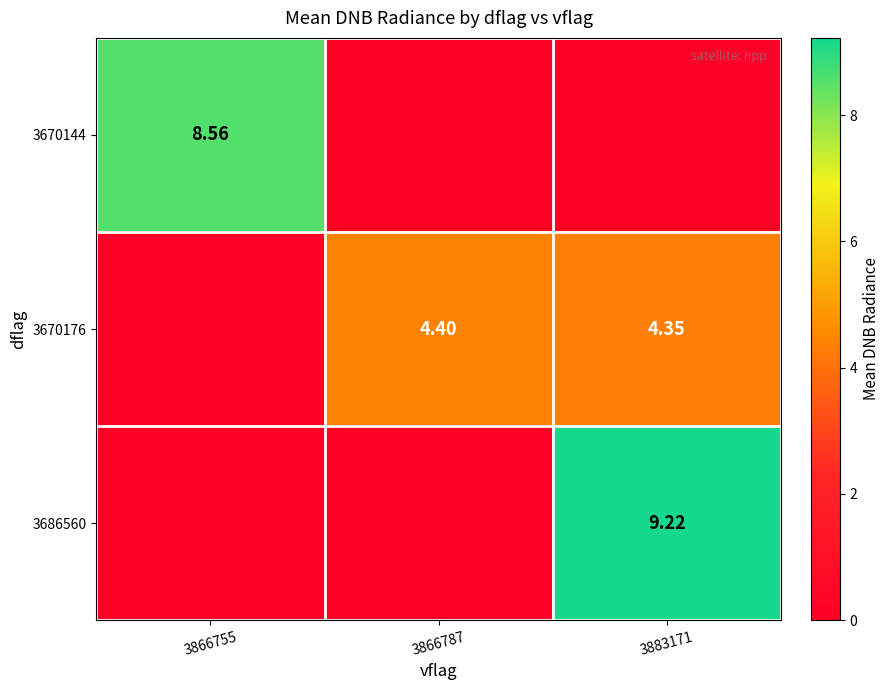

Is the value of 3670144 at 3866755 greater than the value of 3686560 at 3883171?

No